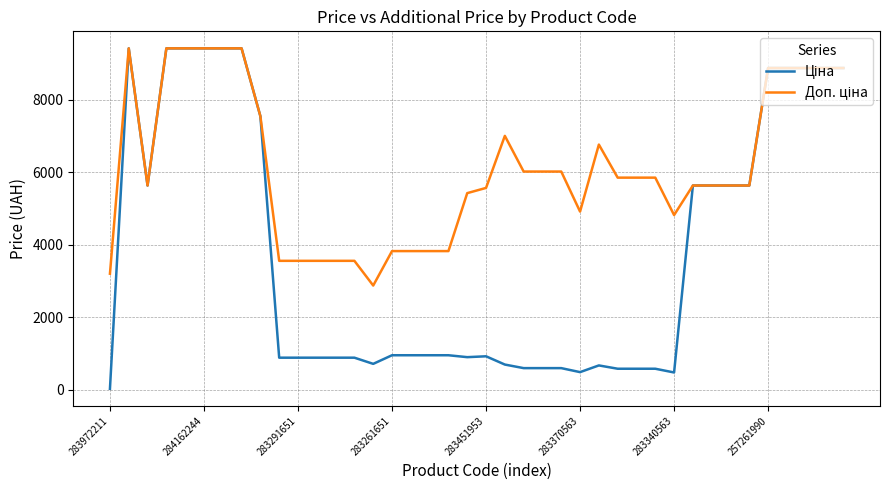

Count the number of categories in the chart.

40